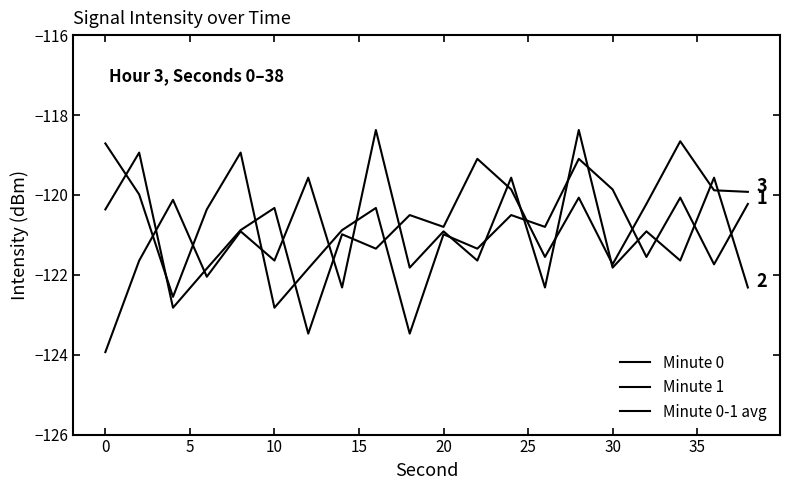

What is the difference between the second highest and minimum values in the Minute 0-1 avg series?

4.5